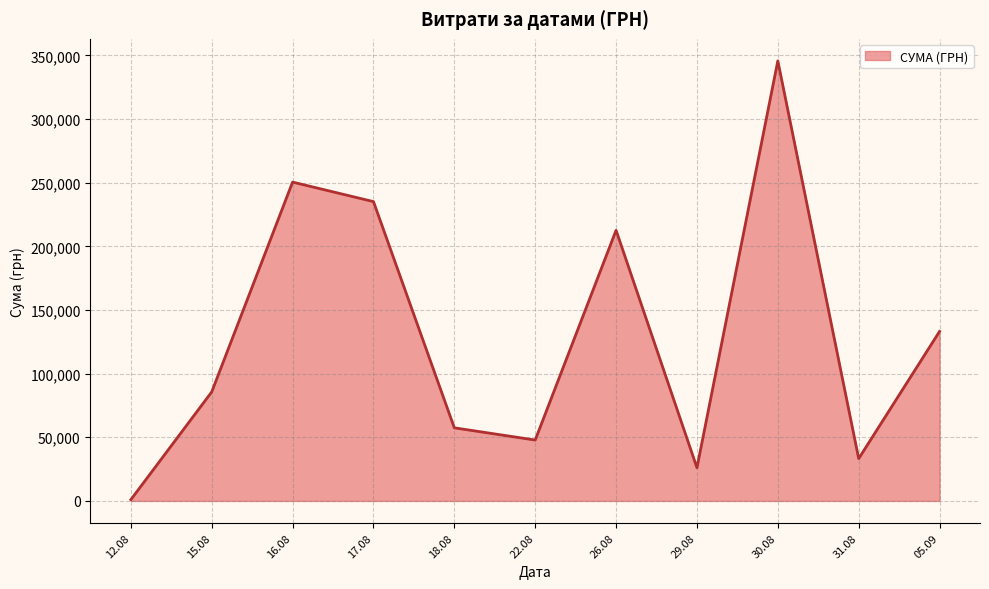

What is the maximum value shown in the chart?

345687.3